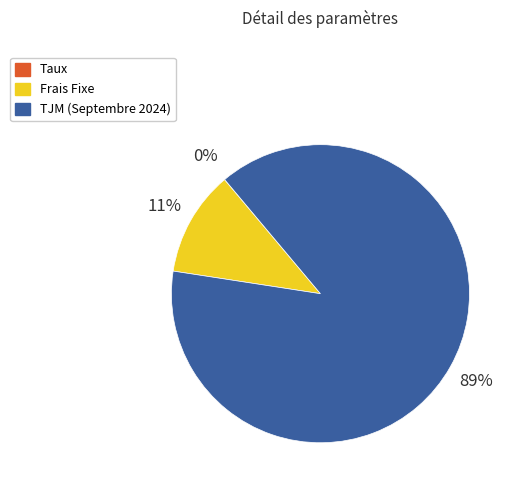

Which category has the biggest portion of the pie?

TJM (Septembre 2024)